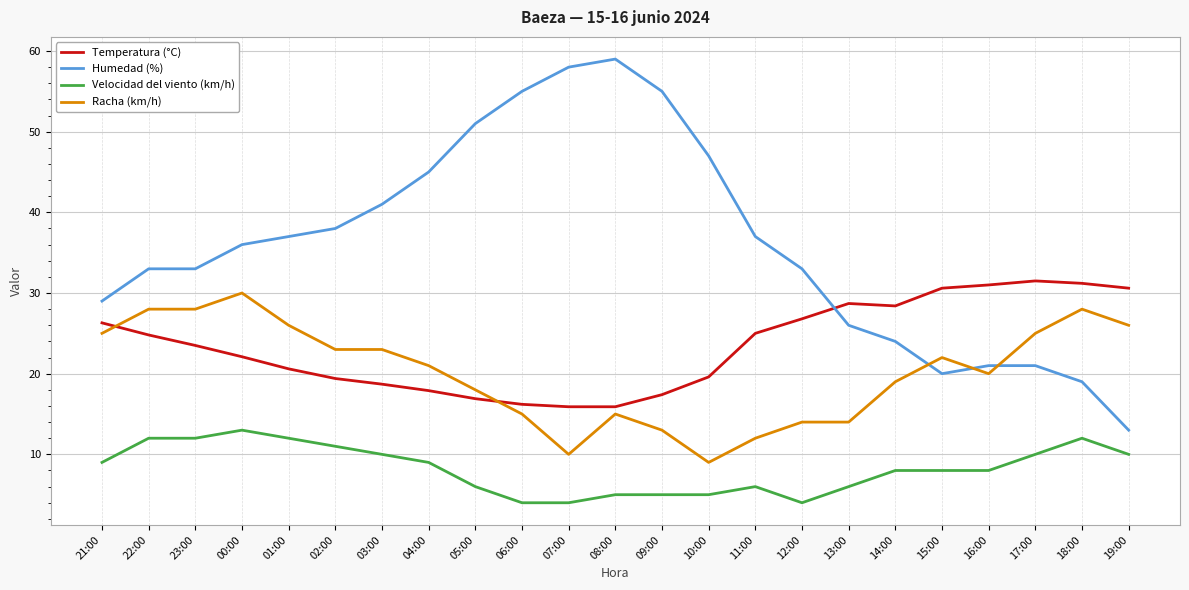

What is the difference between the Temperatura (°C) values at 12:00 and 17:00?

4.7